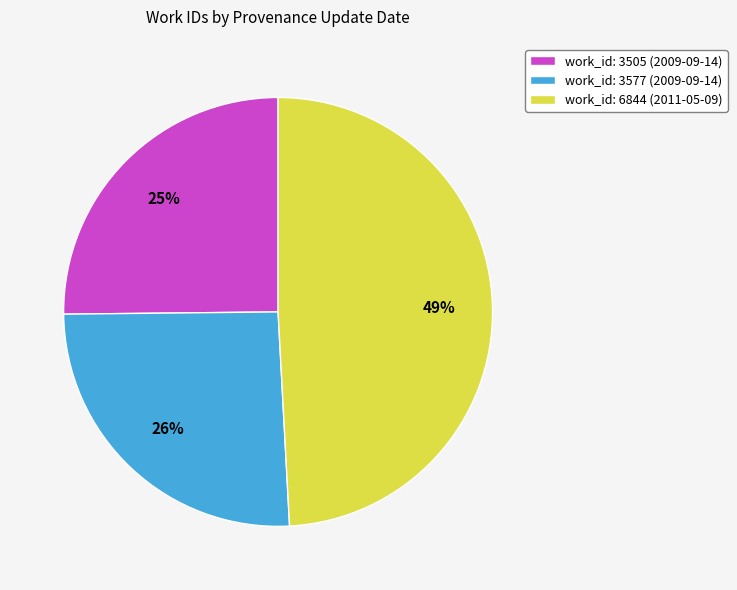

Count the number of slices in the pie.

3